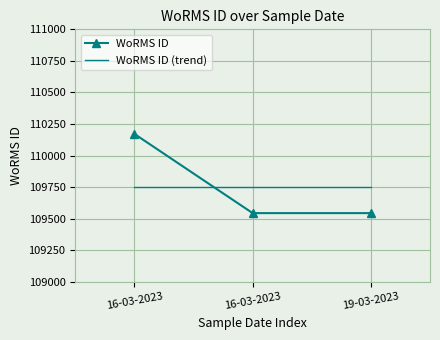

What is the difference between the WoRMS ID values at 16-03-2023 and 16-03-2023?

627